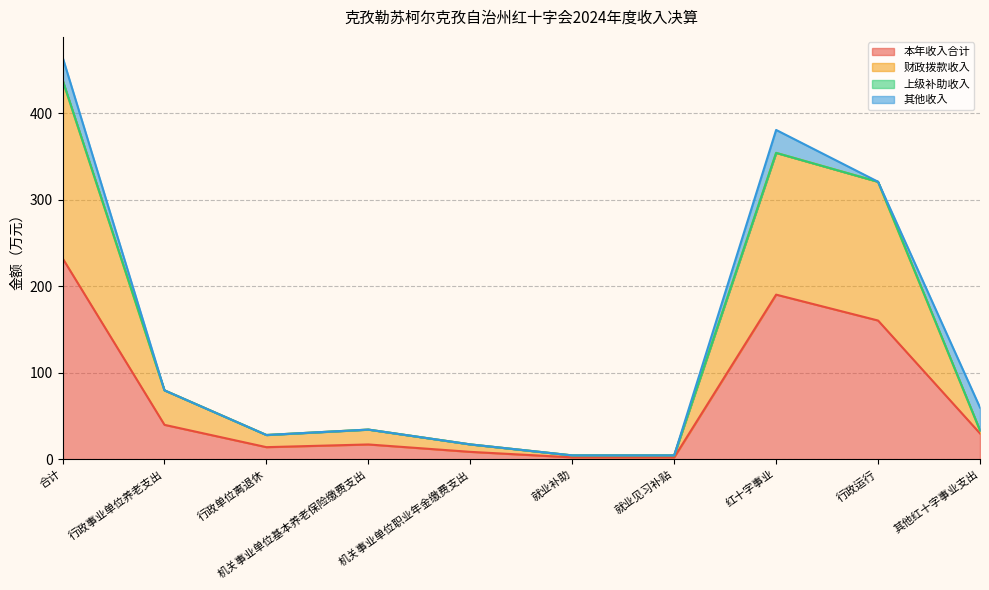

What is the label of the 4th point from the left?

机关事业单位基本养老保险缴费支出